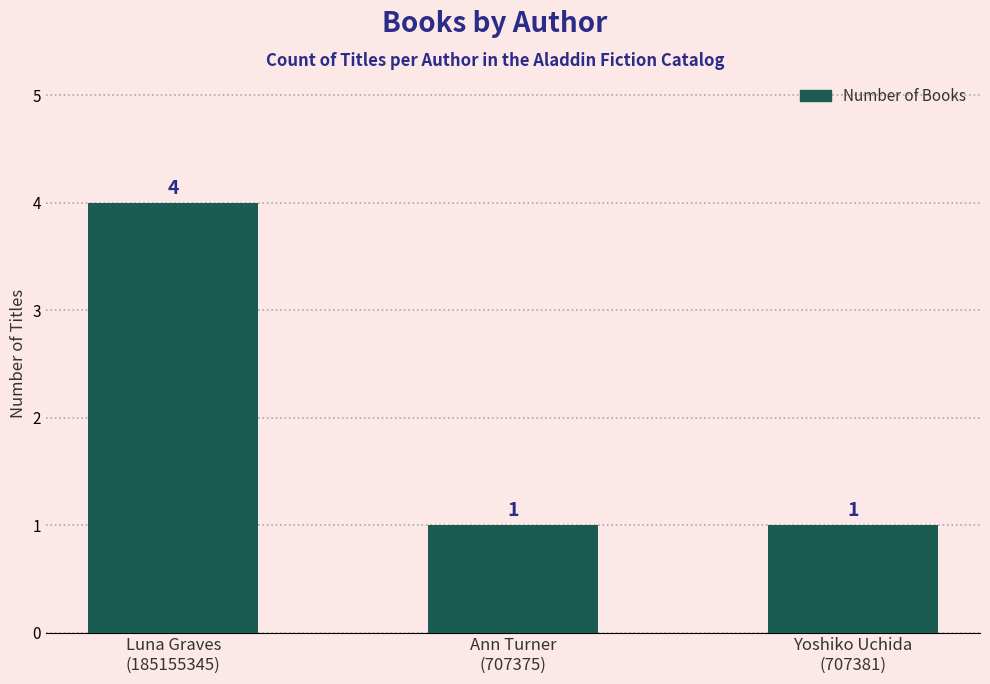

The chart shows a value of 4 at Luna Graves
(185155345). True or false?

True